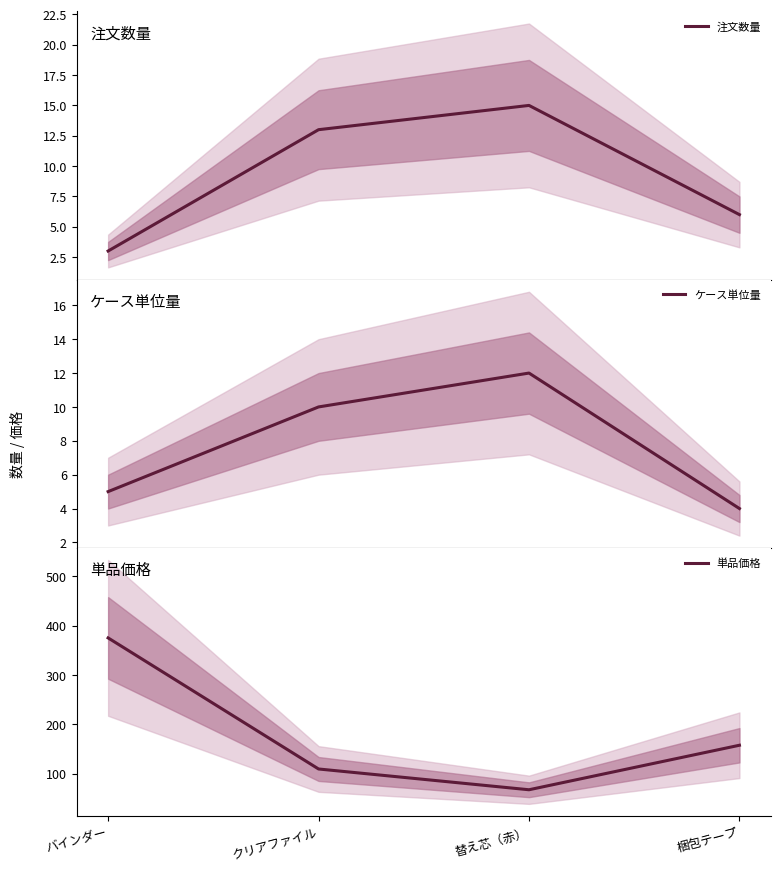

What is the average value of the ケース単位量 series?

8